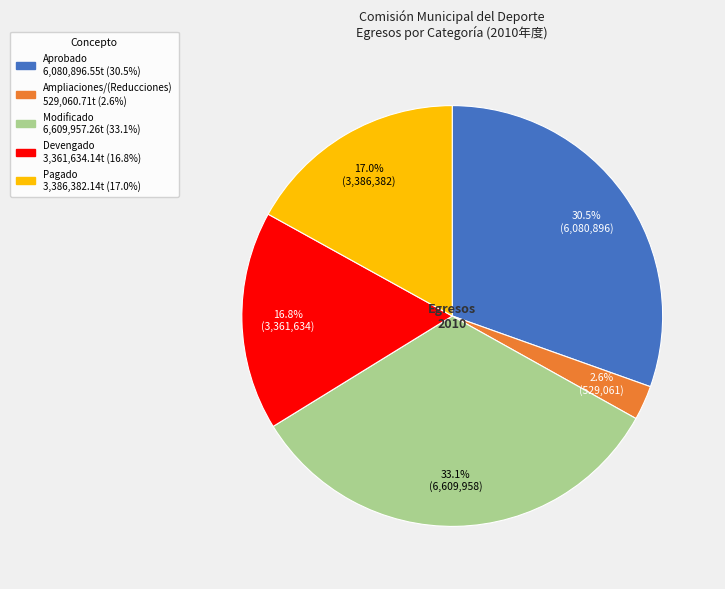

To the nearest percent, what is the average slice percentage?

20%